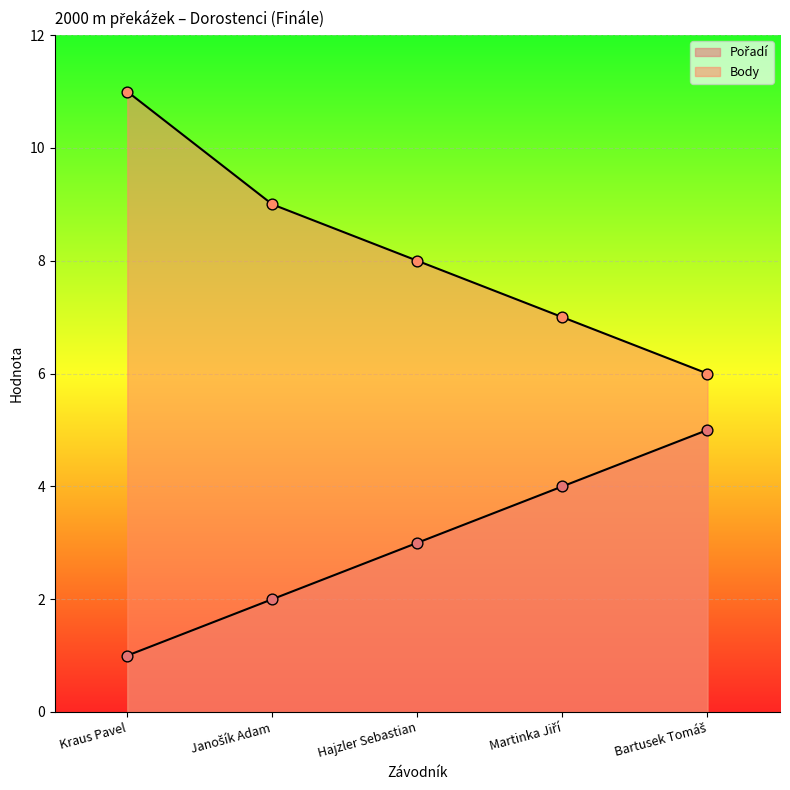

Which series contains the highest Y value?

Body